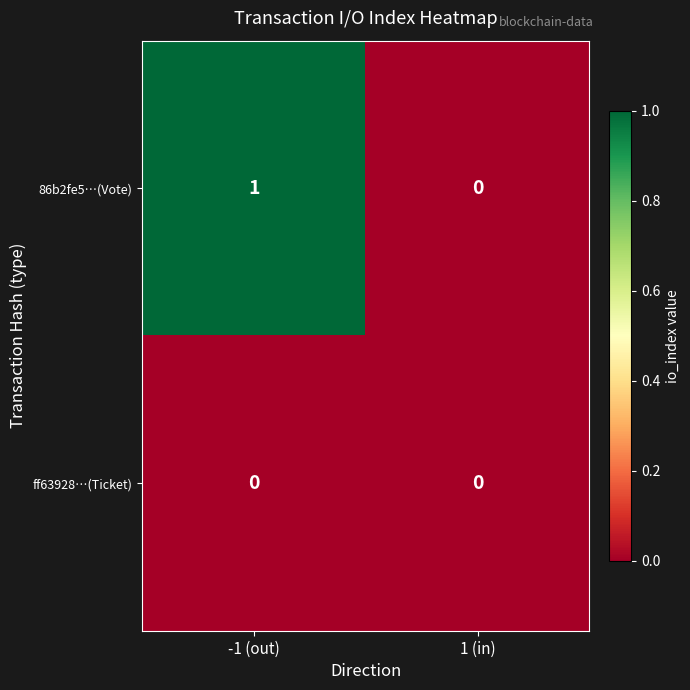

At which category is the sum across all series the highest?

-1 (out)